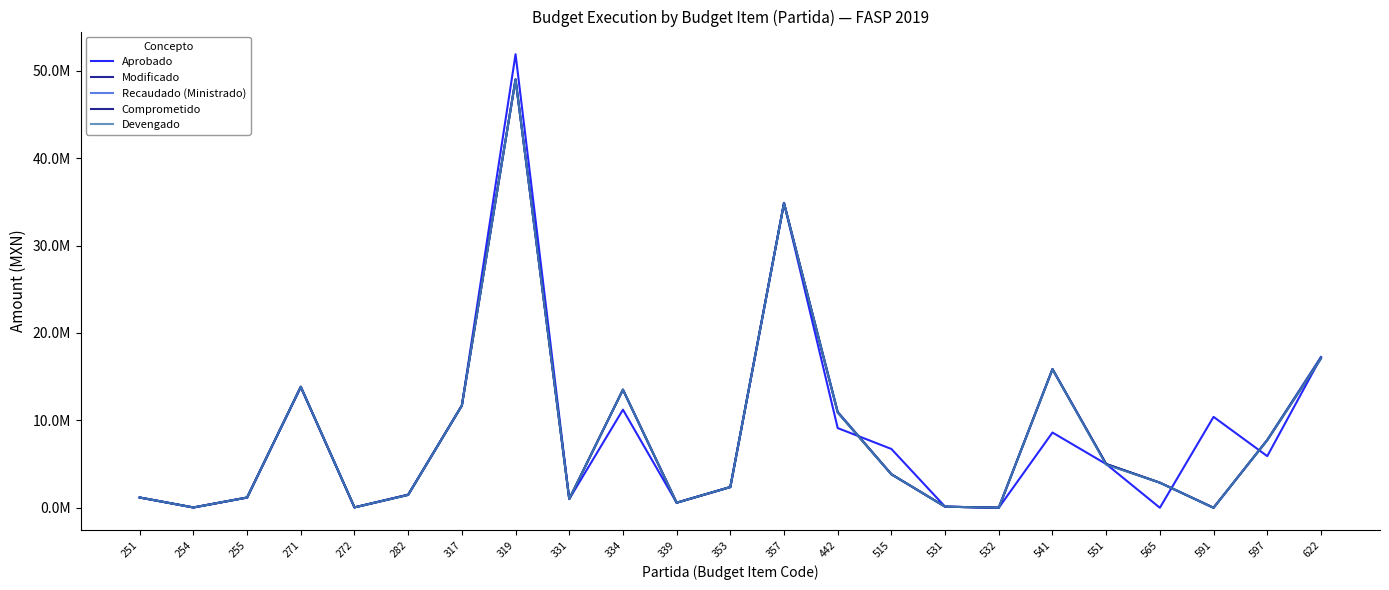

Which has a higher value, 317 or 251?

317